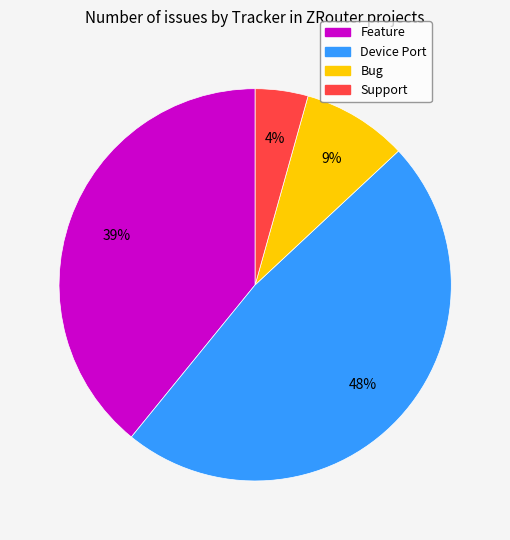

Count the number of slices in the pie.

4